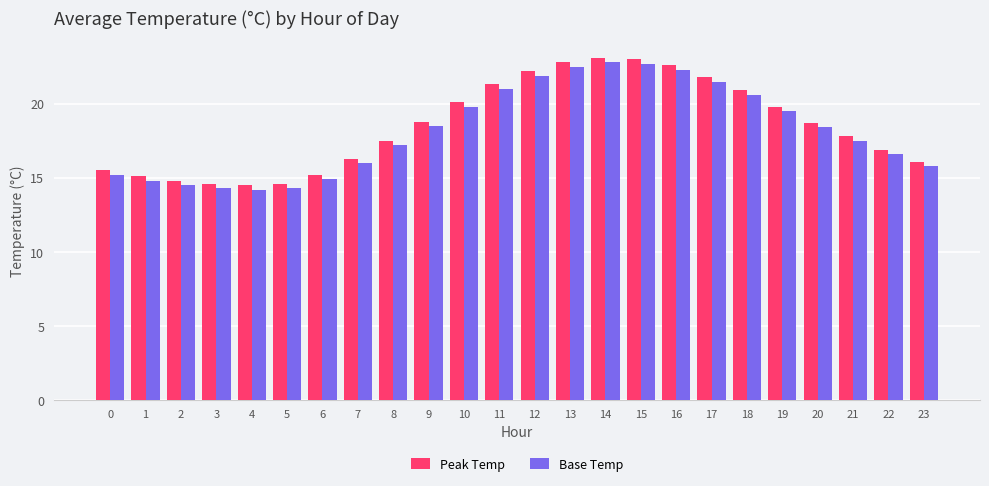

What is the highest value of the Base Temp series?

22.8